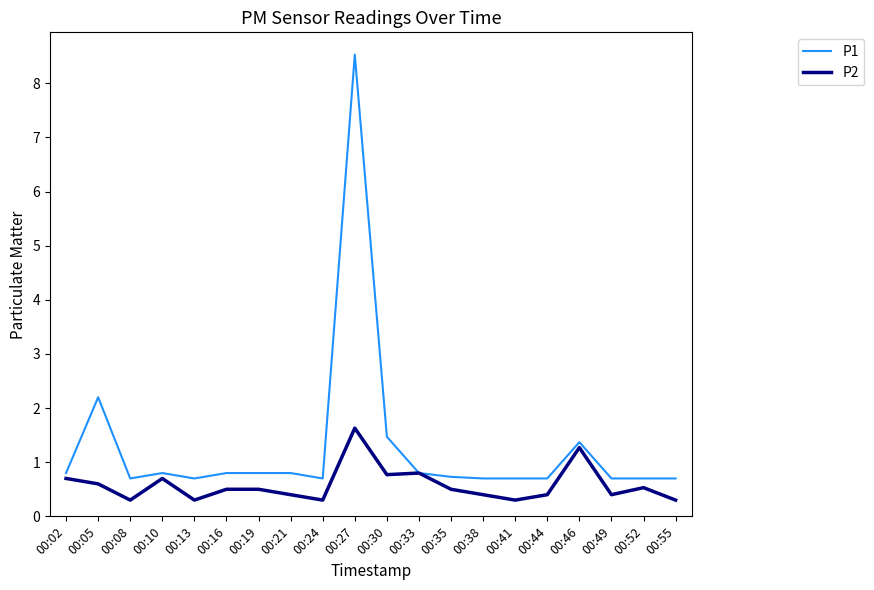

The value of P1 at 00:33 is 0.5. True or false?

False